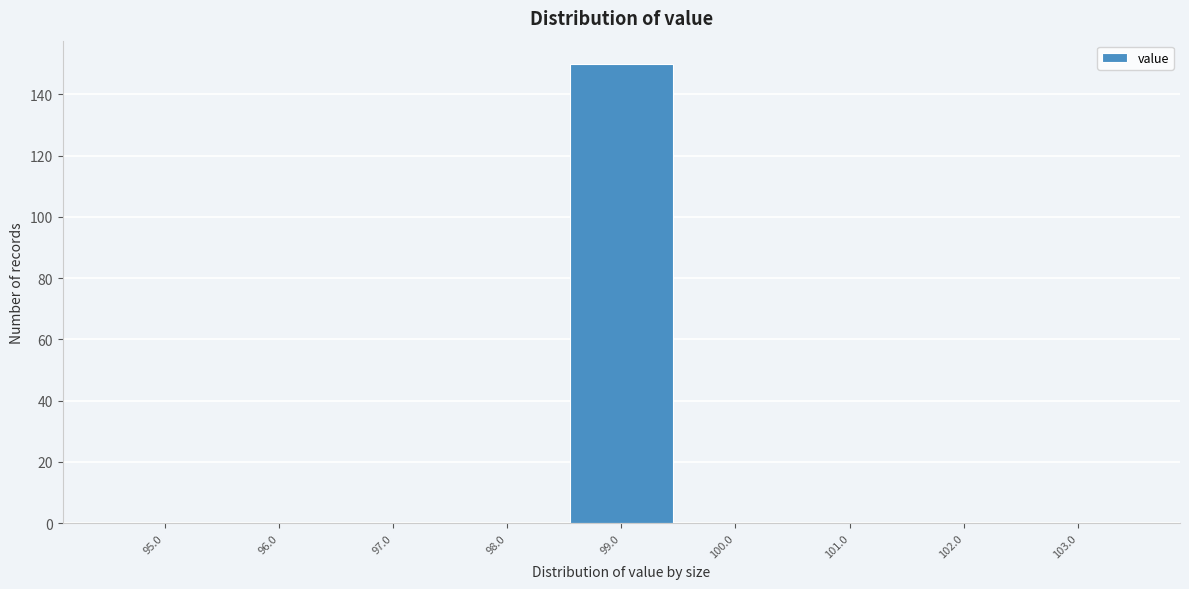

Reading left to right, list all the values displayed in this chart.

95.0=0	96.0=0	97.0=0	98.0=0	99.0=150	100.0=0	101.0=0	102.0=0	103.0=0